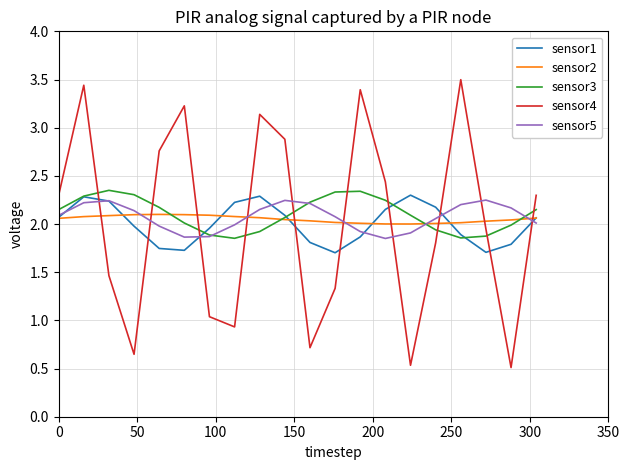

Which series has the largest range (max minus min)?

sensor4